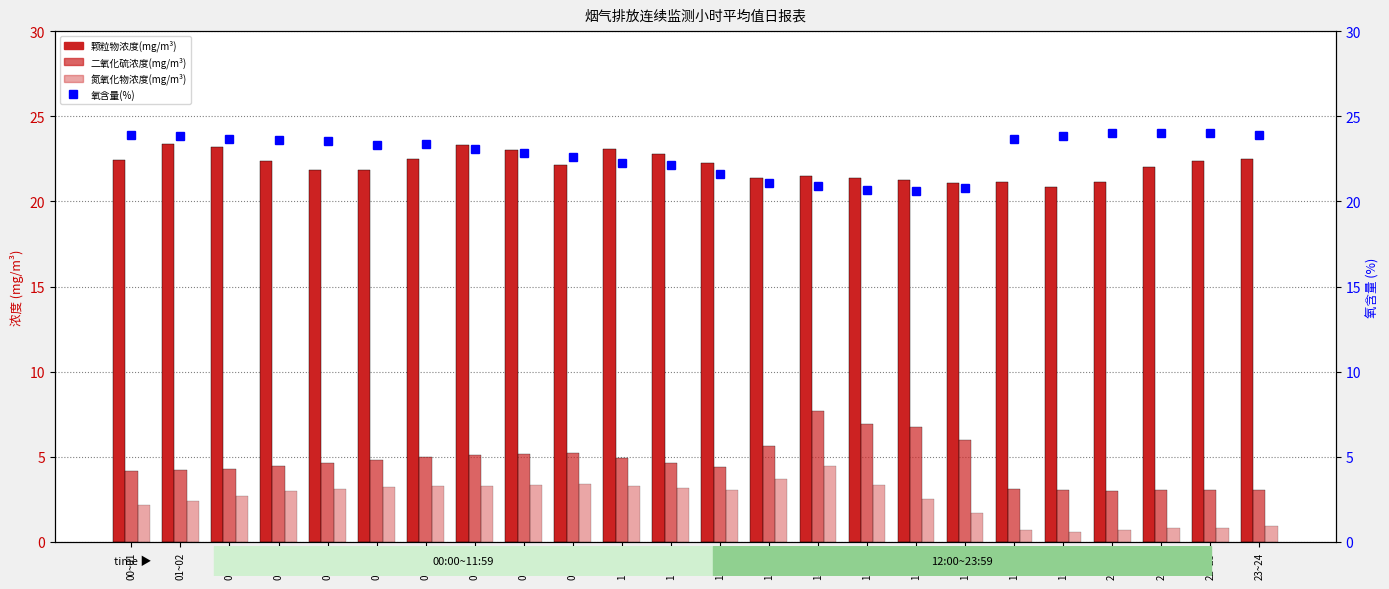

What is the difference between the 氧含量(%) values at 23~24 and 09~10?

1.3